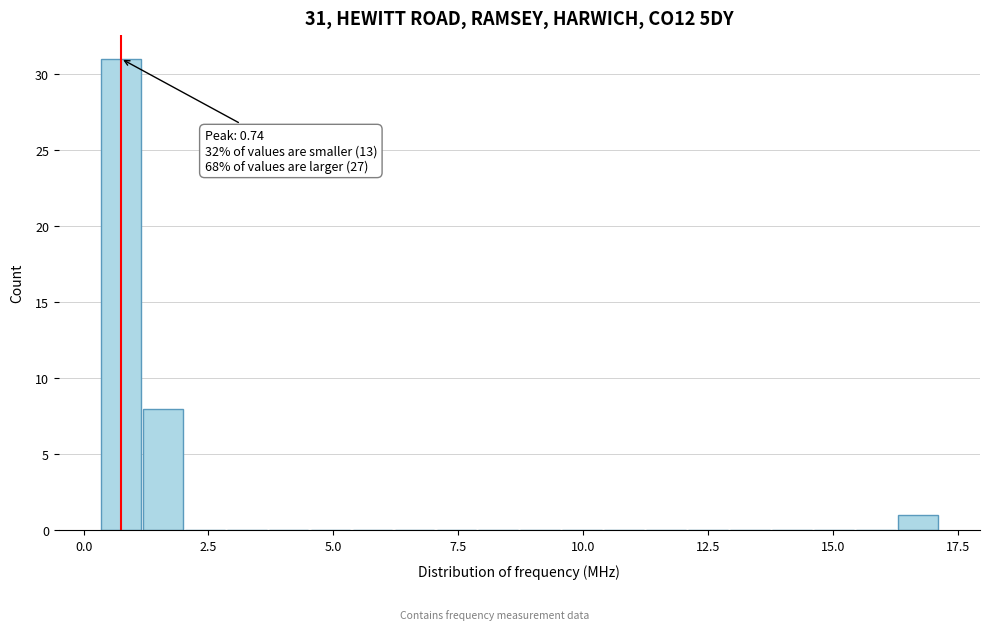

Around what value on the x-axis is the tallest bar? Give the approximate position of its centre, as read against the axis.

0.5